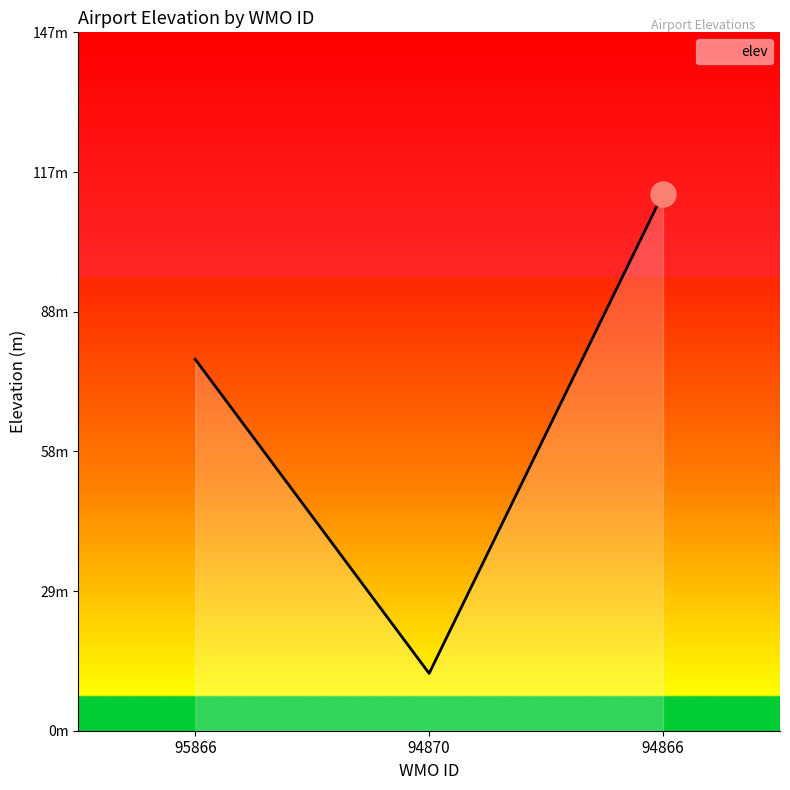

The chart shows a value of 113.4 at 94866. True or false?

True